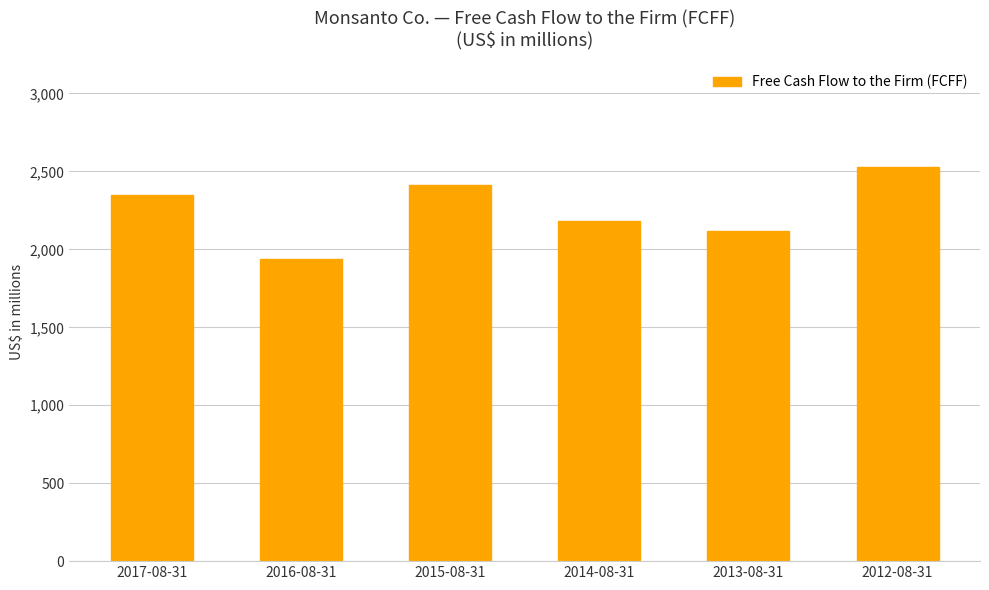

Rank the categories by value from lowest to highest.

2016-08-31, 2013-08-31, 2014-08-31, 2017-08-31, 2015-08-31, 2012-08-31